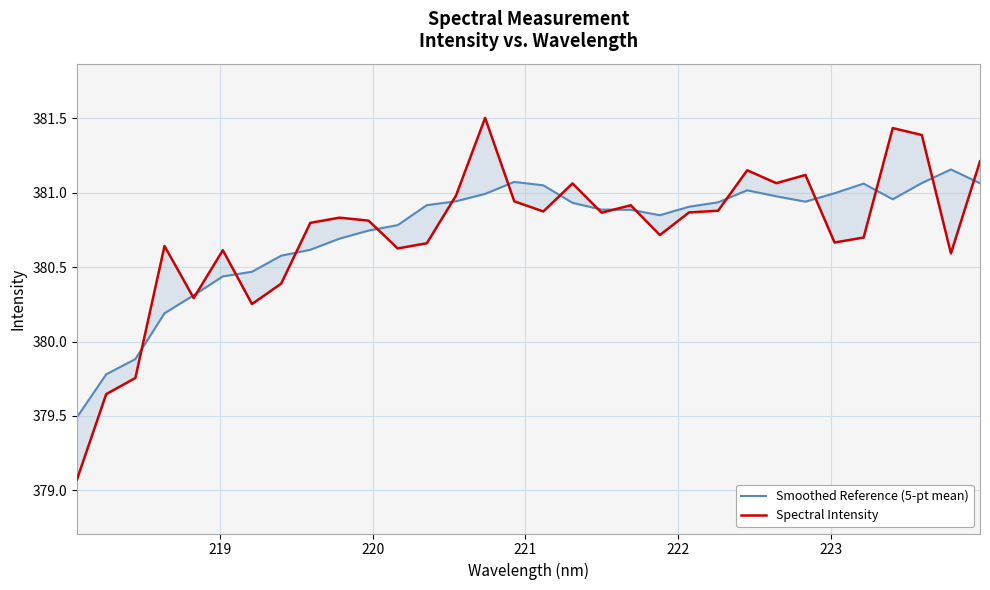

What is the difference between the maximum and second lowest values in the Spectral Intensity series?

1.9